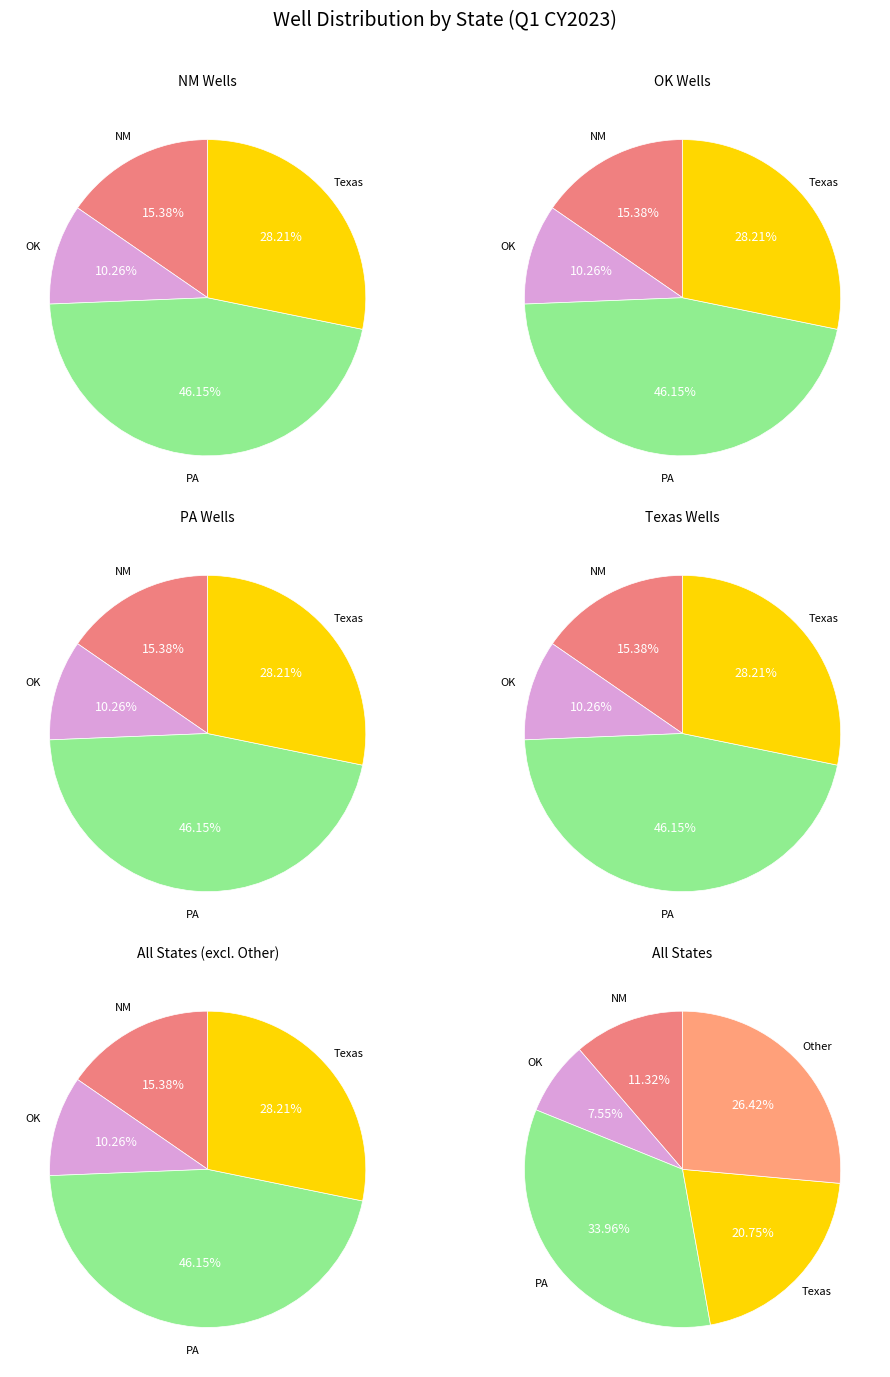

Does OK represent more than half of the total?

No